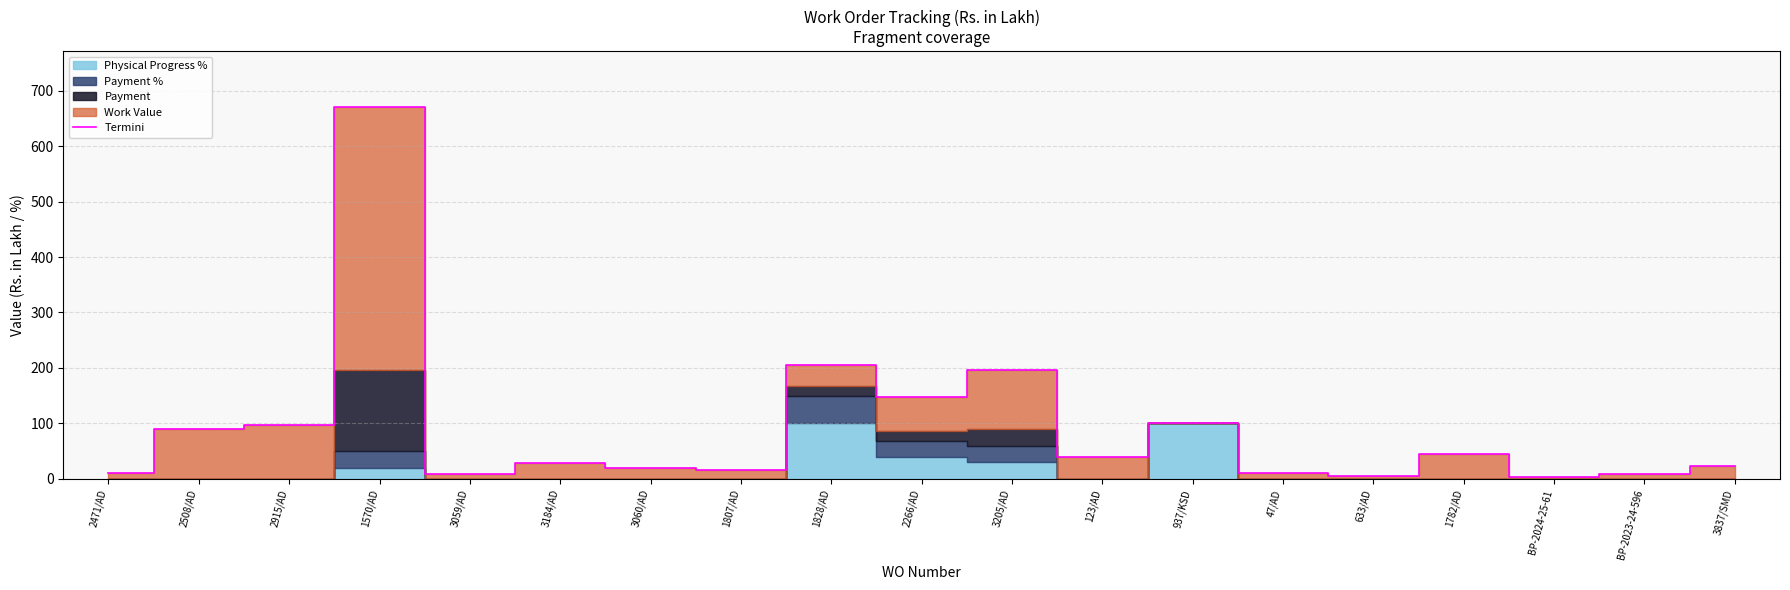

What is the difference between the maximum and minimum values?

666.9